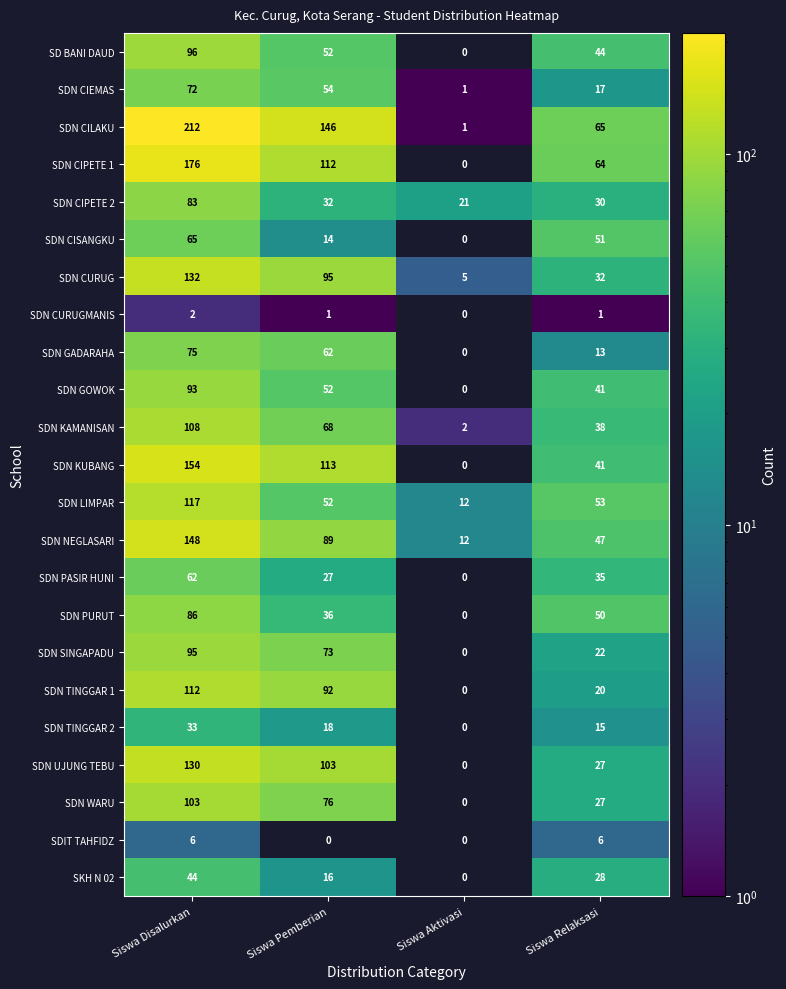

The value of SDN GOWOK at Siswa Aktivasi is 0. True or false?

True